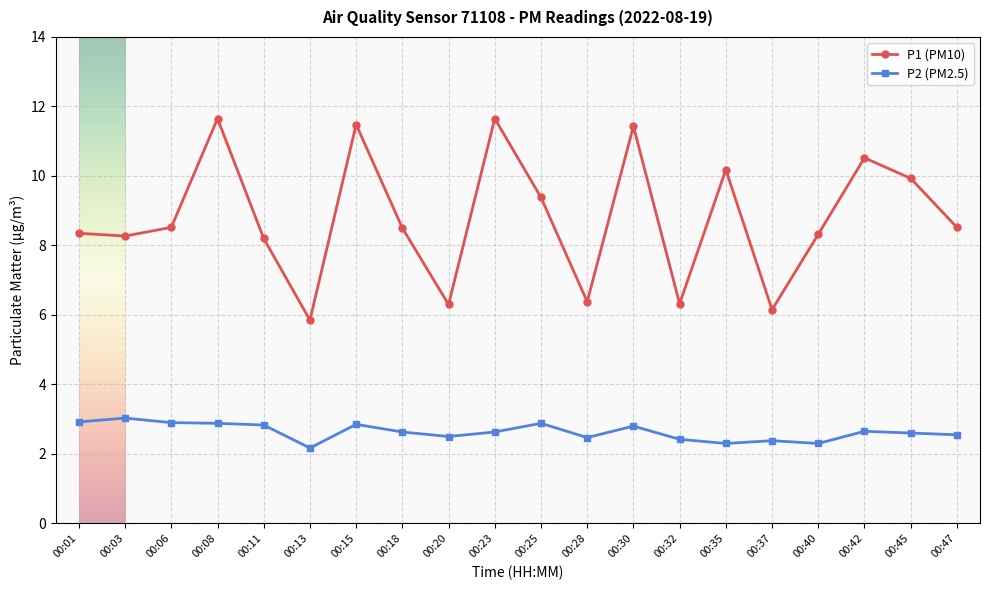

Rank the series by their average value, from highest to lowest.

P1 (PM10), P2 (PM2.5)